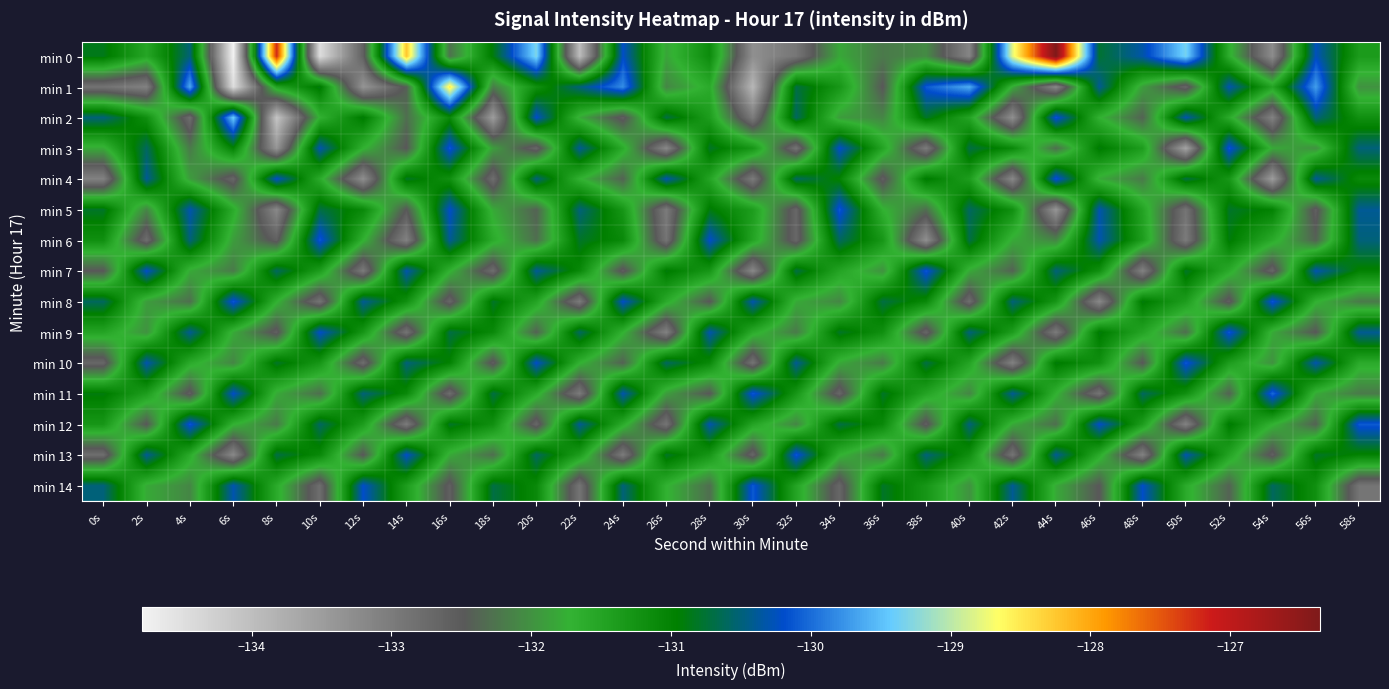

Reading left to right, transcribe all the data shown in this chart.

min 0: 0s=-130.9	2s=-131.5	4s=-130.5	6s=-134.8	8s=-127.2	10s=-134.5	12s=-132.6	14s=-128.2	16s=-132.3	18s=-130.9	20s=-129.3	22s=-134.0	24s=-130.2	26s=-131.8	28s=-131.1	30s=-133.3	32s=-132.9	34s=-131.8	36s=-132.2	38s=-132.1	40s=-133.2	42s=-128.8	44s=-126.4	46s=-130.8	48s=-130.3	50s=-129.3	52s=-131.6	54s=-133.3	56s=-130.2	58s=-131.4
min 1: 0s=-132.9	2s=-133.1	4s=-129.6	6s=-134.5	8s=-131.5	10s=-130.9	12s=-133.4	14s=-132.4	16s=-128.5	18s=-132.2	20s=-131.2	22s=-130.5	24s=-129.8	26s=-132.1	28s=-131.6	30s=-133.9	32s=-130.7	34s=-131.3	36s=-132.5	38s=-130.1	40s=-129.6	42s=-131.8	44s=-133.2	46s=-130.4	48s=-131.9	50s=-132.7	52s=-130.3	54s=-131.5	56s=-129.7	58s=-132.0
min 2: 0s=-130.5	2s=-131.2	4s=-132.8	6s=-129.4	8s=-134.1	10s=-131.7	12s=-130.9	14s=-132.3	16s=-131.1	18s=-133.5	20s=-130.2	22s=-131.8	24s=-132.6	26s=-130.7	28s=-131.4	30s=-133.0	32s=-130.6	34s=-131.9	36s=-132.1	38s=-130.8	40s=-131.5	42s=-133.3	44s=-130.1	46s=-131.7	48s=-132.4	50s=-130.3	52s=-131.6	54s=-133.1	56s=-130.5	58s=-131.2
min 3: 0s=-131.8	2s=-130.6	4s=-132.2	6s=-131.0	8s=-133.4	10s=-130.3	12s=-131.7	14s=-132.5	16s=-130.1	18s=-131.9	20s=-132.7	22s=-130.4	24s=-131.6	26s=-133.2	28s=-130.8	30s=-131.3	32s=-132.9	34s=-130.2	36s=-131.5	38s=-133.0	40s=-130.7	42s=-131.1	44s=-132.3	46s=-130.9	48s=-131.4	50s=-133.6	52s=-130.1	54s=-131.8	56s=-132.0	58s=-130.5
min 4: 0s=-133.1	2s=-130.4	4s=-131.9	6s=-132.7	8s=-130.2	10s=-131.6	12s=-133.3	14s=-130.8	16s=-131.2	18s=-132.8	20s=-130.5	22s=-131.7	24s=-132.4	26s=-130.3	28s=-131.5	30s=-133.0	32s=-130.6	34s=-131.0	36s=-132.6	38s=-130.9	40s=-131.4	42s=-133.2	44s=-130.1	46s=-131.8	48s=-132.2	50s=-130.7	52s=-131.3	54s=-133.5	56s=-130.4	58s=-131.1
min 5: 0s=-130.8	2s=-132.1	4s=-130.3	6s=-131.6	8s=-133.2	10s=-130.7	12s=-131.1	14s=-132.5	16s=-130.2	18s=-131.8	20s=-132.4	22s=-130.5	24s=-131.3	26s=-133.0	28s=-130.9	30s=-131.4	32s=-132.7	34s=-130.1	36s=-131.7	38s=-132.3	40s=-130.6	42s=-131.2	44s=-133.4	46s=-130.3	48s=-131.5	50s=-132.9	52s=-130.8	54s=-131.0	56s=-132.6	58s=-130.4
min 6: 0s=-131.2	2s=-132.8	4s=-130.5	6s=-131.9	8s=-132.6	10s=-130.1	12s=-131.7	14s=-133.1	16s=-130.4	18s=-131.6	20s=-132.3	22s=-130.8	24s=-131.1	26s=-132.9	28s=-130.2	30s=-131.5	32s=-132.7	34s=-130.6	36s=-131.3	38s=-133.3	40s=-130.7	42s=-131.8	44s=-132.1	46s=-130.3	48s=-131.4	50s=-133.0	52s=-130.9	54s=-131.6	56s=-132.4	58s=-130.5
min 7: 0s=-132.5	2s=-130.2	4s=-131.8	6s=-132.2	8s=-130.6	10s=-131.4	12s=-133.0	14s=-130.3	16s=-131.7	18s=-132.8	20s=-130.4	22s=-131.1	24s=-132.6	26s=-130.9	28s=-131.3	30s=-133.2	32s=-130.7	34s=-131.5	36s=-132.0	38s=-130.1	40s=-131.8	42s=-132.4	44s=-130.5	46s=-131.2	48s=-133.1	50s=-130.8	52s=-131.6	54s=-132.7	56s=-130.3	58s=-131.0
min 8: 0s=-130.6	2s=-131.9	4s=-132.3	6s=-130.1	8s=-131.7	10s=-132.9	12s=-130.4	14s=-131.2	16s=-132.7	18s=-130.8	20s=-131.5	22s=-133.0	24s=-130.2	26s=-131.6	28s=-132.5	30s=-130.3	32s=-131.8	34s=-132.1	36s=-130.7	38s=-131.1	40s=-132.8	42s=-130.5	44s=-131.3	46s=-133.2	48s=-130.9	50s=-131.4	52s=-132.6	54s=-130.1	56s=-131.7	58s=-132.2
min 9: 0s=-131.5	2s=-132.0	4s=-130.4	6s=-131.8	8s=-132.6	10s=-130.2	12s=-131.3	14s=-132.9	16s=-130.7	18s=-131.1	20s=-132.4	22s=-130.6	24s=-131.7	26s=-133.1	28s=-130.3	30s=-131.6	32s=-132.2	34s=-130.8	36s=-131.2	38s=-132.7	40s=-130.5	42s=-131.4	44s=-133.0	46s=-130.9	48s=-131.5	50s=-132.3	52s=-130.1	54s=-131.8	56s=-132.5	58s=-130.4
min 10: 0s=-132.7	2s=-130.3	4s=-131.6	6s=-132.1	8s=-130.8	10s=-131.3	12s=-132.8	14s=-130.5	16s=-131.0	18s=-132.6	20s=-130.2	22s=-131.7	24s=-132.4	26s=-130.6	28s=-131.1	30s=-132.9	32s=-130.4	34s=-131.8	36s=-132.2	38s=-130.7	40s=-131.5	42s=-133.1	44s=-130.9	46s=-131.2	48s=-132.5	50s=-130.1	52s=-131.4	54s=-132.0	56s=-130.3	58s=-131.6
min 11: 0s=-130.9	2s=-131.4	4s=-132.6	6s=-130.2	8s=-131.8	10s=-132.3	12s=-130.5	14s=-131.1	16s=-132.8	18s=-130.7	20s=-131.6	22s=-133.0	24s=-130.3	26s=-131.9	28s=-132.5	30s=-130.1	32s=-131.3	34s=-132.7	36s=-130.8	38s=-131.5	40s=-132.1	42s=-130.4	44s=-131.7	46s=-132.9	48s=-130.6	50s=-131.2	52s=-132.4	54s=-130.0	56s=-131.8	58s=-132.2
min 12: 0s=-131.3	2s=-132.5	4s=-130.1	6s=-131.7	8s=-132.2	10s=-130.6	12s=-131.4	14s=-133.0	16s=-130.8	18s=-131.2	20s=-132.7	22s=-130.4	24s=-131.6	26s=-132.9	28s=-130.3	30s=-131.5	32s=-132.1	34s=-130.7	36s=-131.1	38s=-132.6	40s=-130.5	42s=-131.8	44s=-132.3	46s=-130.2	48s=-131.4	50s=-133.1	52s=-130.9	54s=-131.7	56s=-132.4	58s=-130.1
min 13: 0s=-132.8	2s=-130.4	4s=-131.6	6s=-133.2	8s=-130.7	10s=-131.1	12s=-132.5	14s=-130.2	16s=-131.8	18s=-132.3	20s=-130.6	22s=-131.4	24s=-133.0	26s=-130.8	28s=-131.3	30s=-132.7	32s=-130.1	34s=-131.7	36s=-132.2	38s=-130.5	40s=-131.2	42s=-132.9	44s=-130.4	46s=-131.6	48s=-133.1	50s=-130.3	52s=-131.5	54s=-132.6	56s=-130.8	58s=-131.0
min 14: 0s=-130.5	2s=-131.8	4s=-132.1	6s=-130.3	8s=-131.6	10s=-132.8	12s=-130.2	14s=-131.4	16s=-132.6	18s=-130.7	20s=-131.1	22s=-132.9	24s=-130.5	26s=-131.7	28s=-132.3	30s=-130.1	32s=-131.5	34s=-132.7	36s=-130.8	38s=-131.3	40s=-132.0	42s=-130.4	44s=-131.8	46s=-132.5	48s=-130.2	50s=-131.6	52s=-132.4	54s=-130.6	56s=-131.2	58s=-132.9